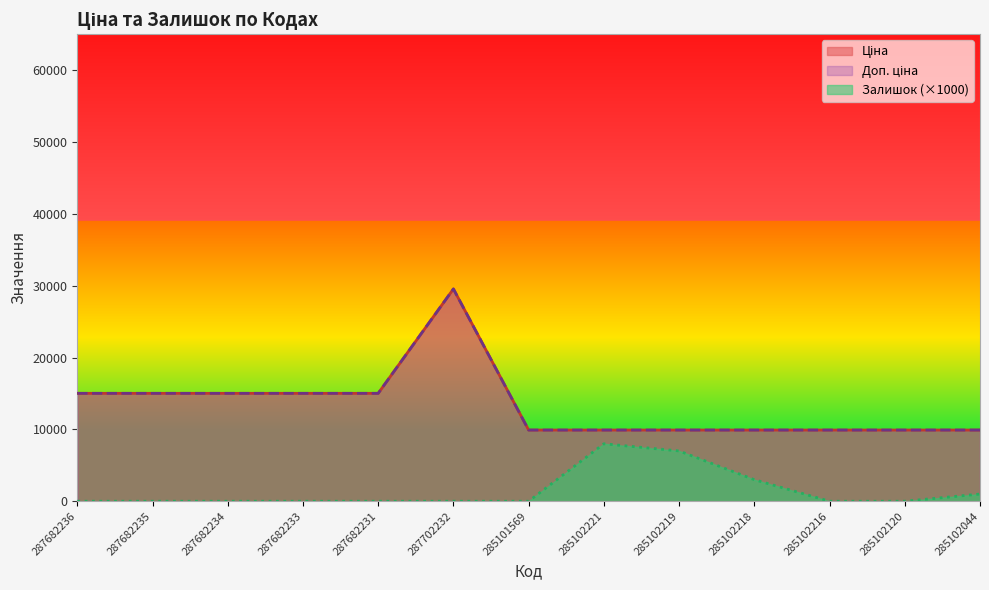

What is the spread (max minus min) of values at 285102221?

1908.5